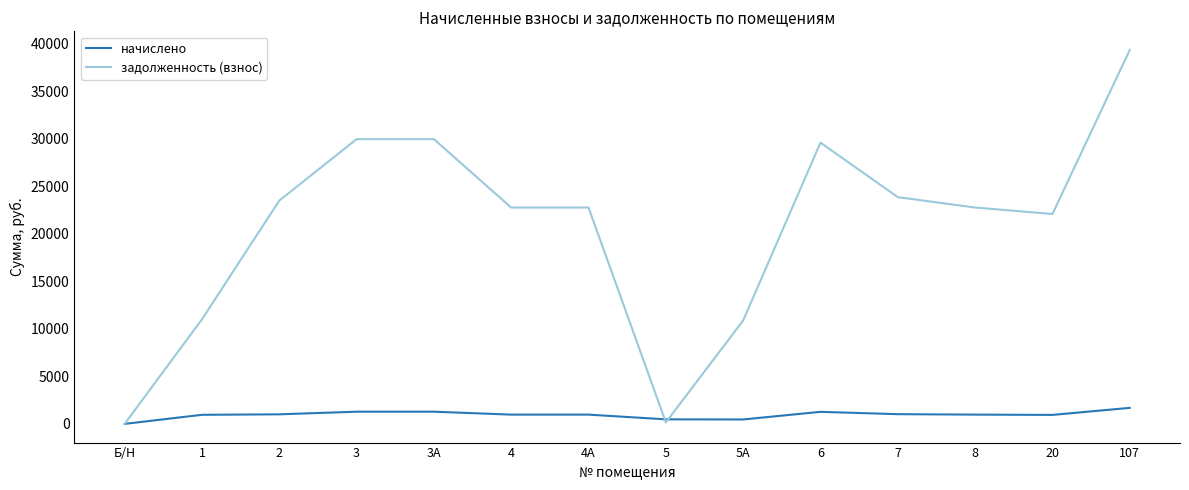

Which series has the widest spread of values?

задолженность (взнос)